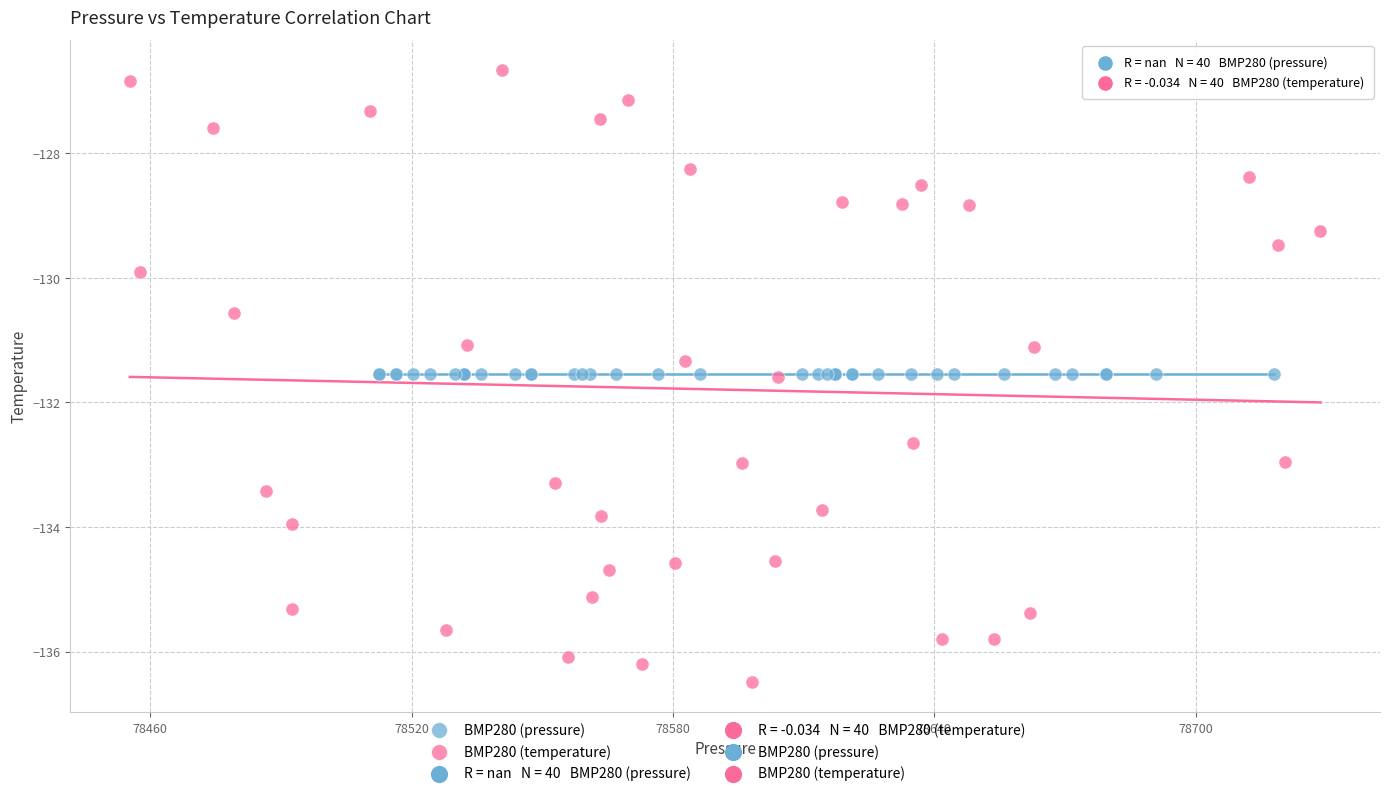

Which series reaches the maximum Y coordinate?

BMP280 (temperature)